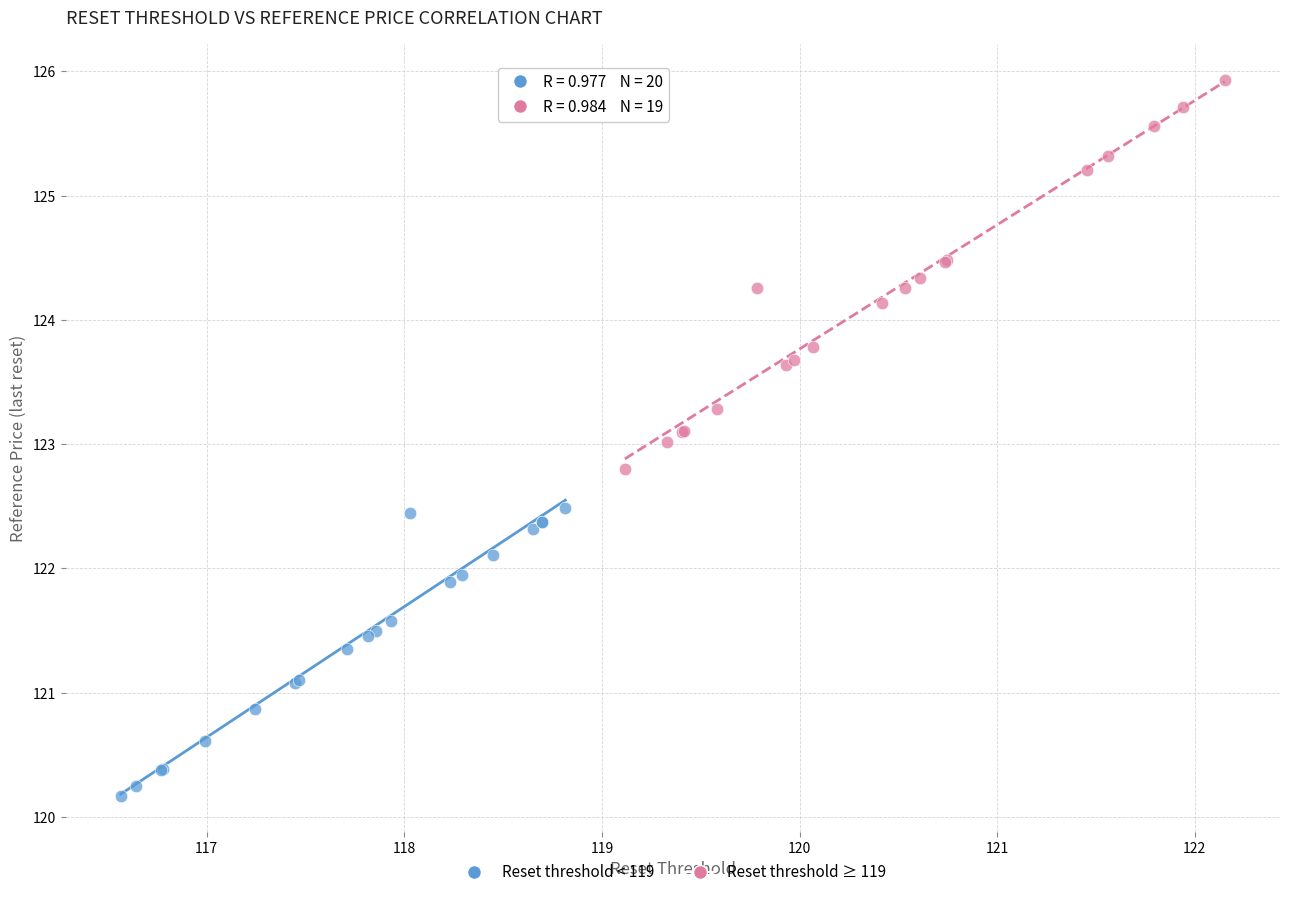

Which series contains the lowest Y value?

Reset threshold < 119